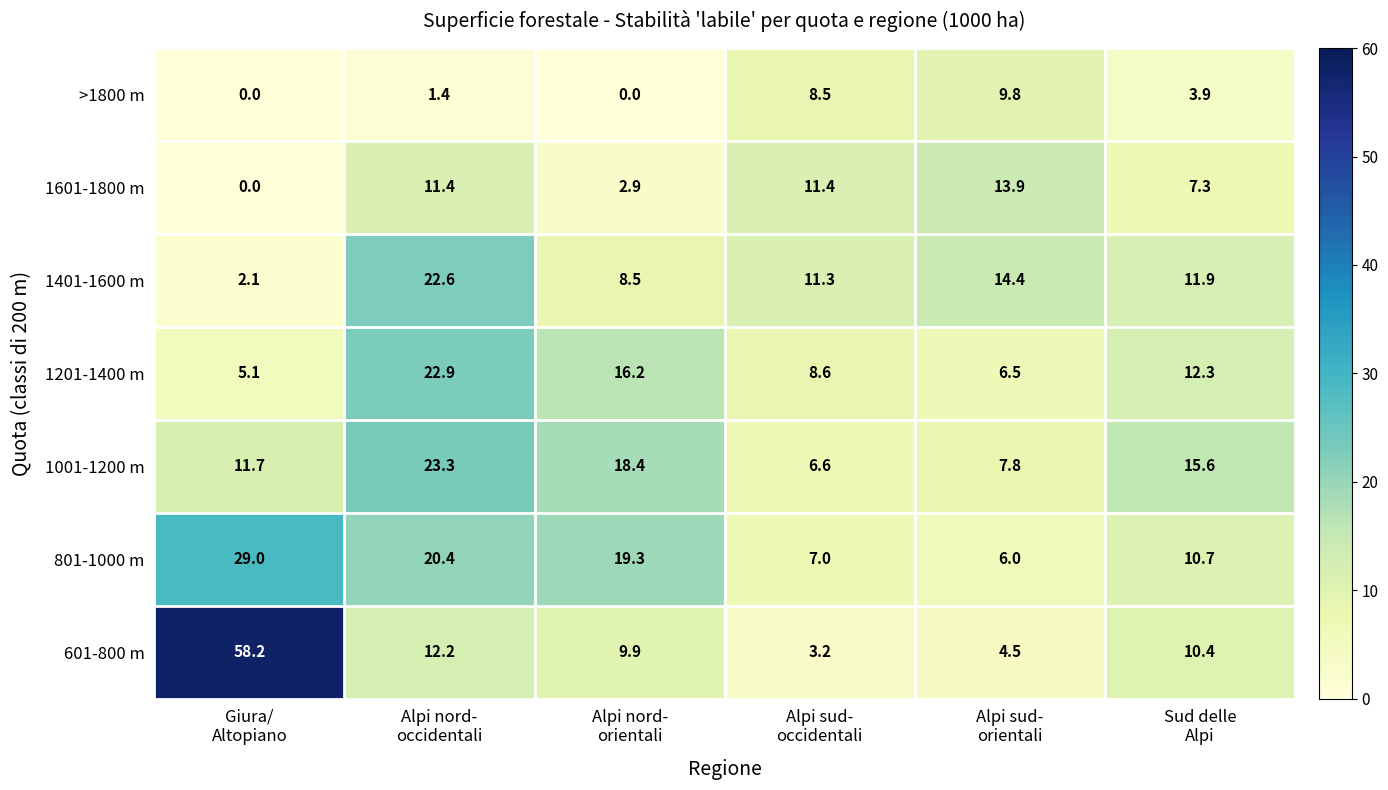

Which series has the widest spread of values?

601-800 m